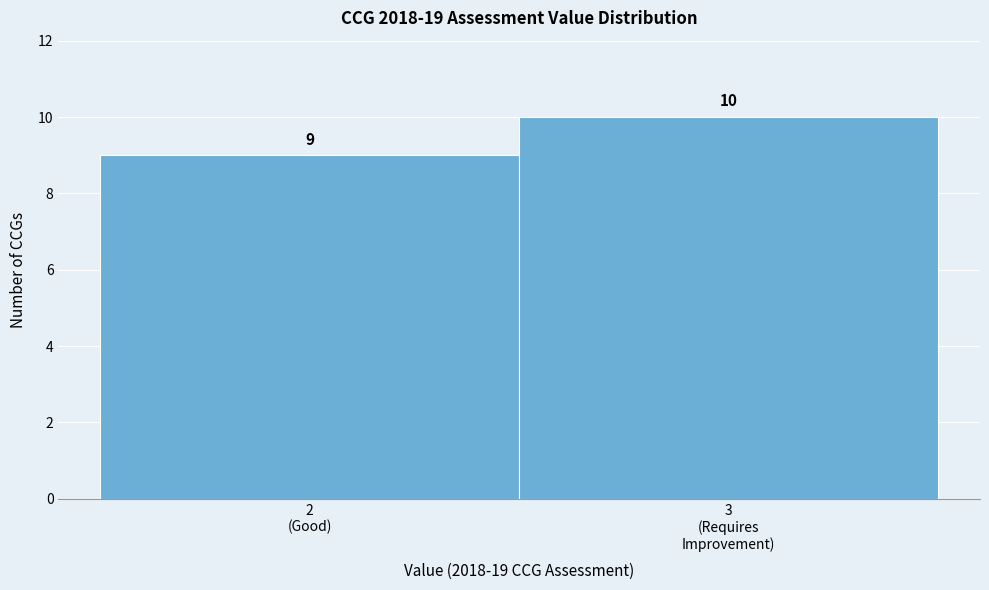

Reading left to right, extract all data points from this chart.

9	10